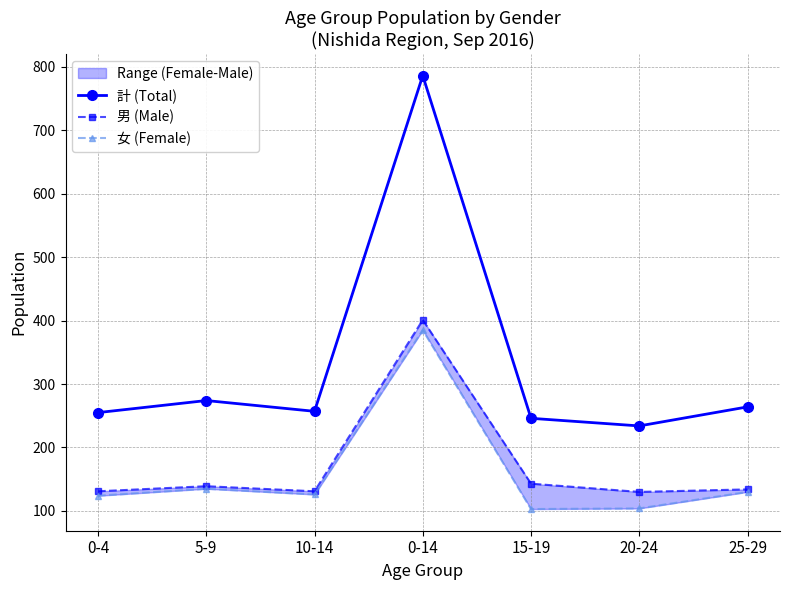

How many data points in 男 (Male) are less than 134?

3